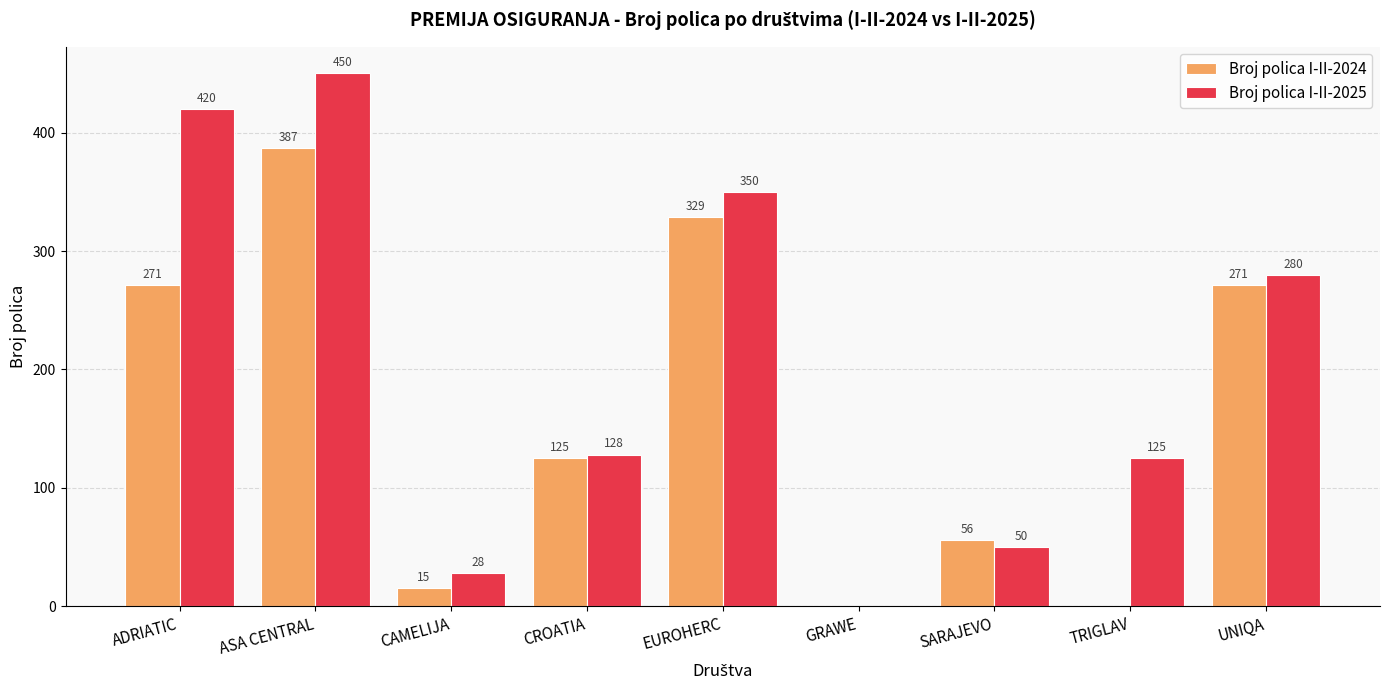

Reading left to right, list all the values displayed in this chart.

Broj polica I-II-2024: 271	387	15	125	329	0	56	0	271
Broj polica I-II-2025: 420	450	28	128	350	0	50	125	280